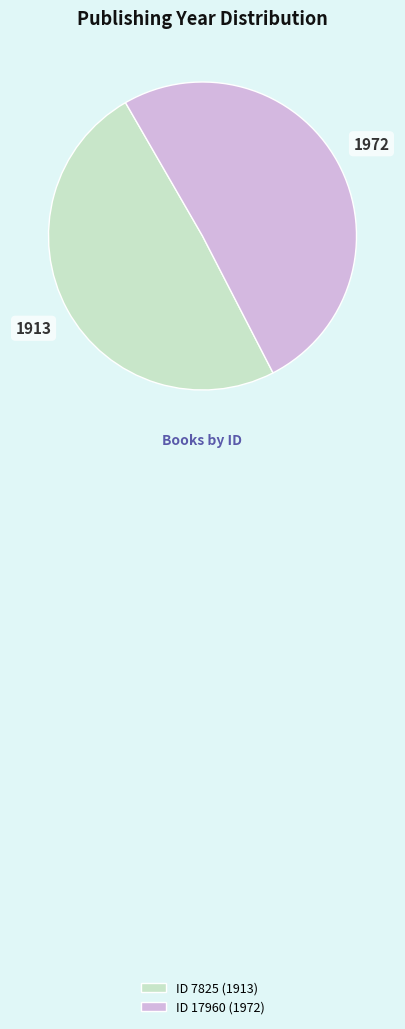

Does any single category account for the majority?

Yes